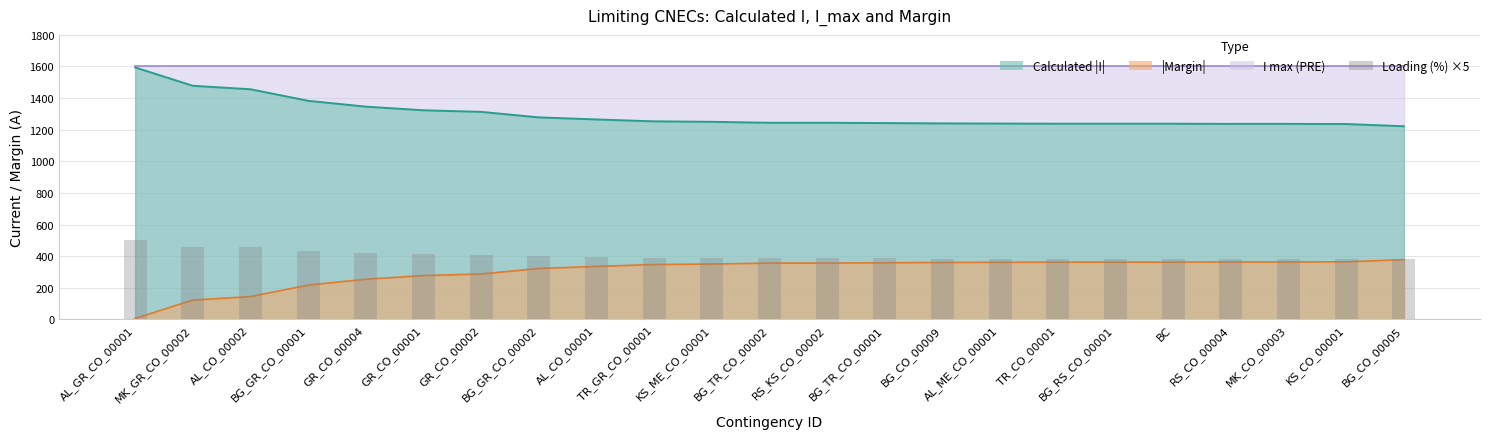

True or false: the data shows 97 at GR_CO_00004.

False